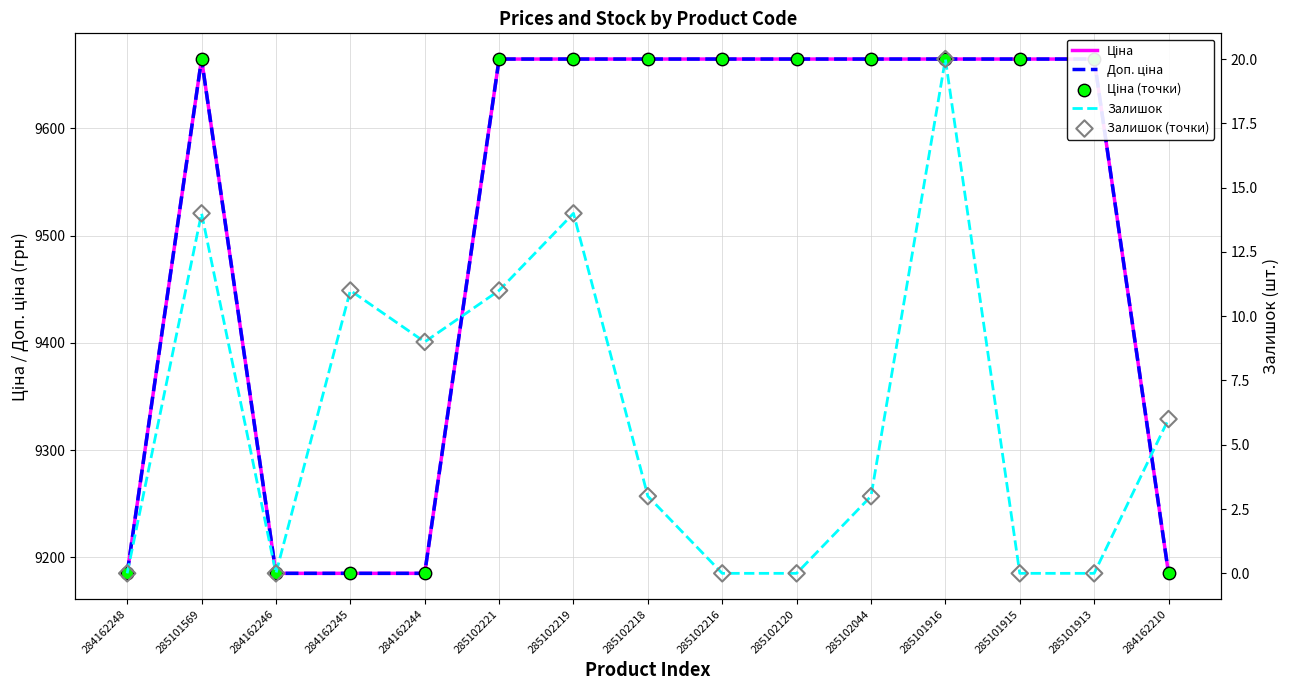

At how many categories does at least one series exceed 9446?

10